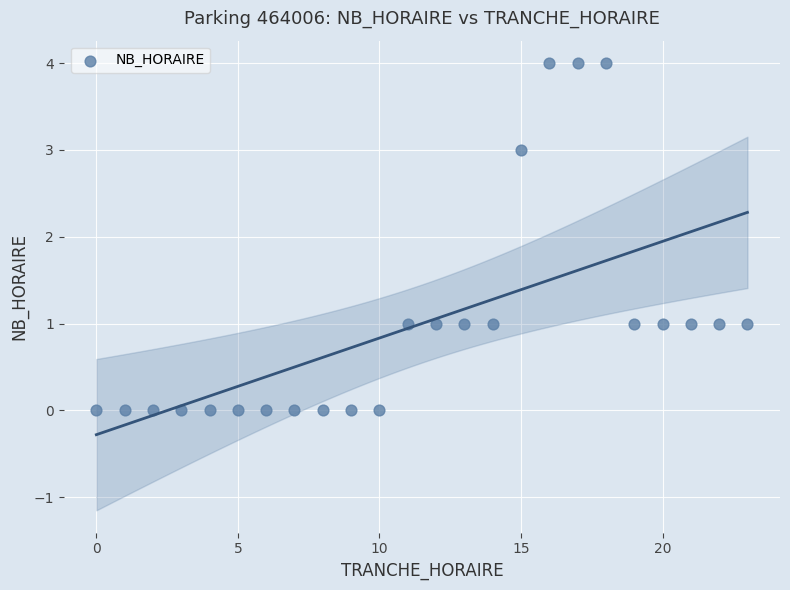

What is the range of X values (max minus min)?

23